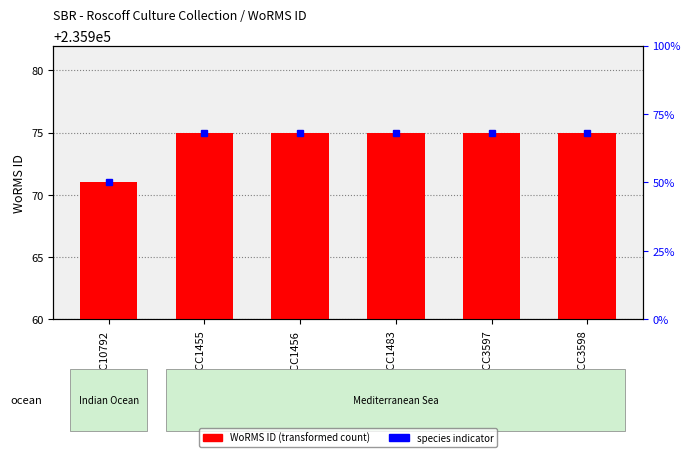

How many values are between 235975 and 235976?

5